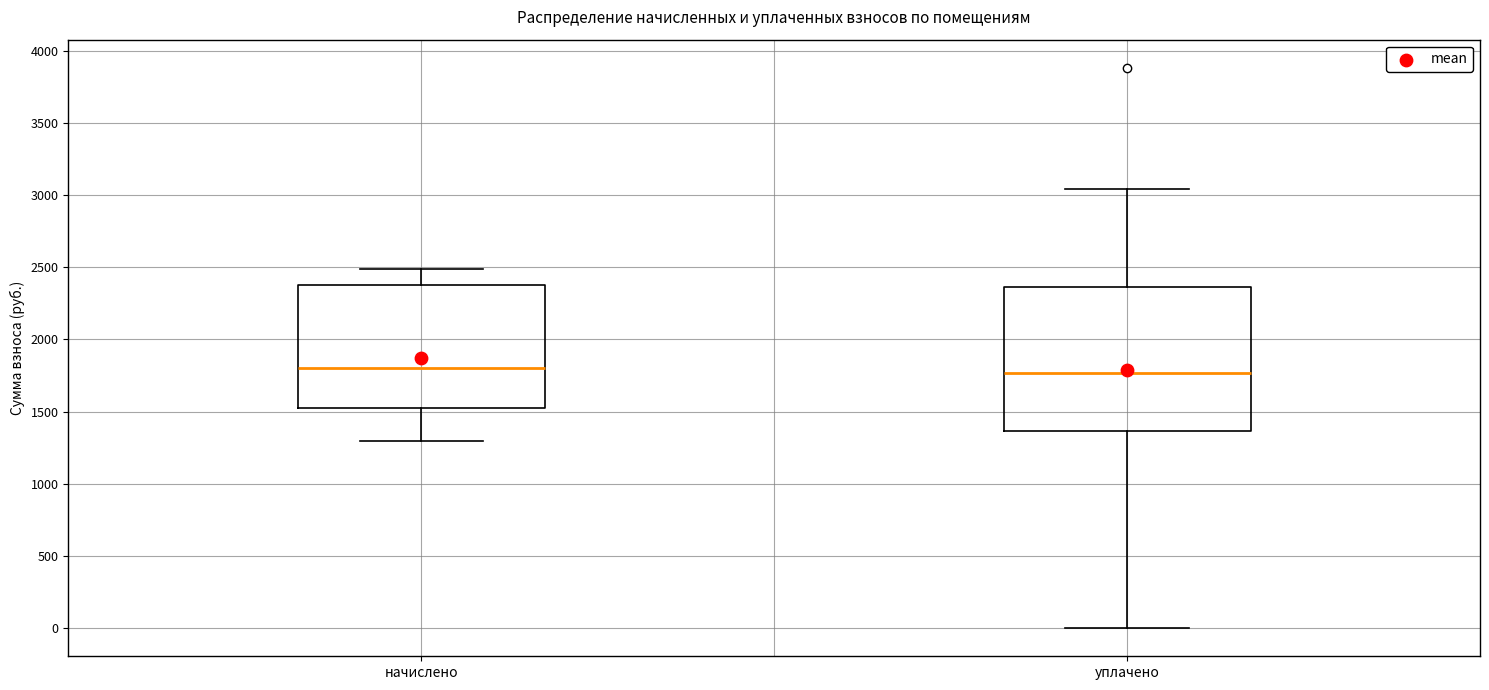

Which box is the tallest, from its lower edge to its upper edge?

уплачено